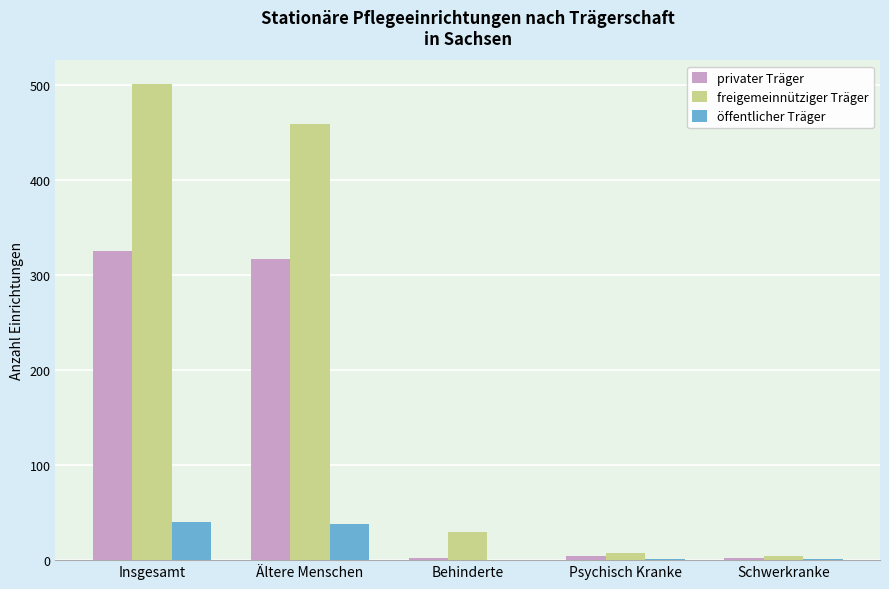

True or false: freigemeinnütziger Träger has a value of 501 at Insgesamt.

True